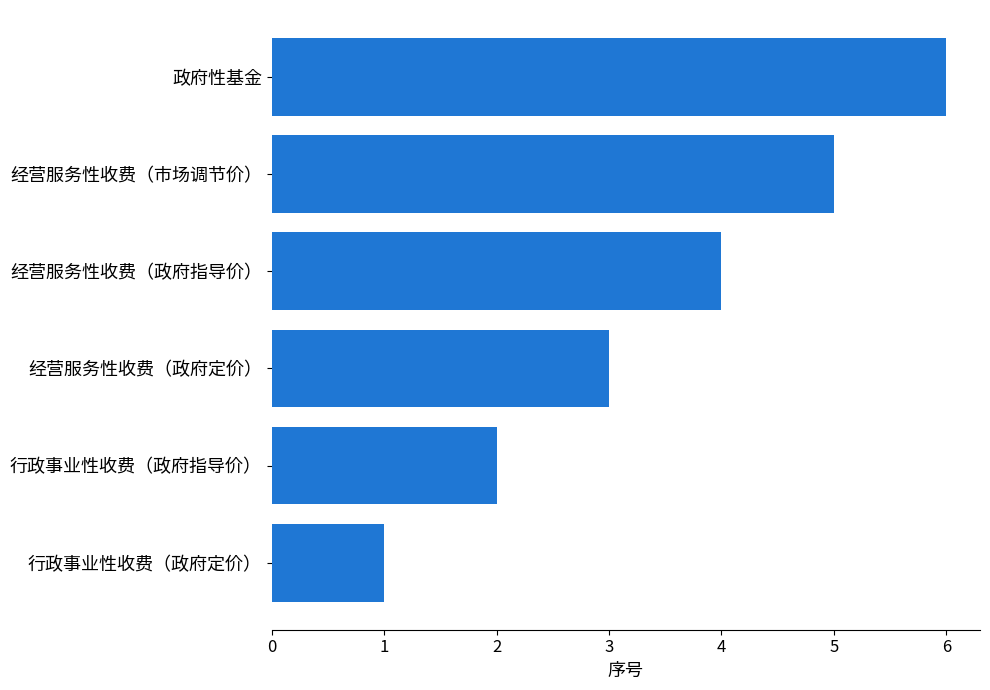

What is the change in value from 行政事业性收费（政府指导价） to 经营服务性收费（政府指导价）?

+2